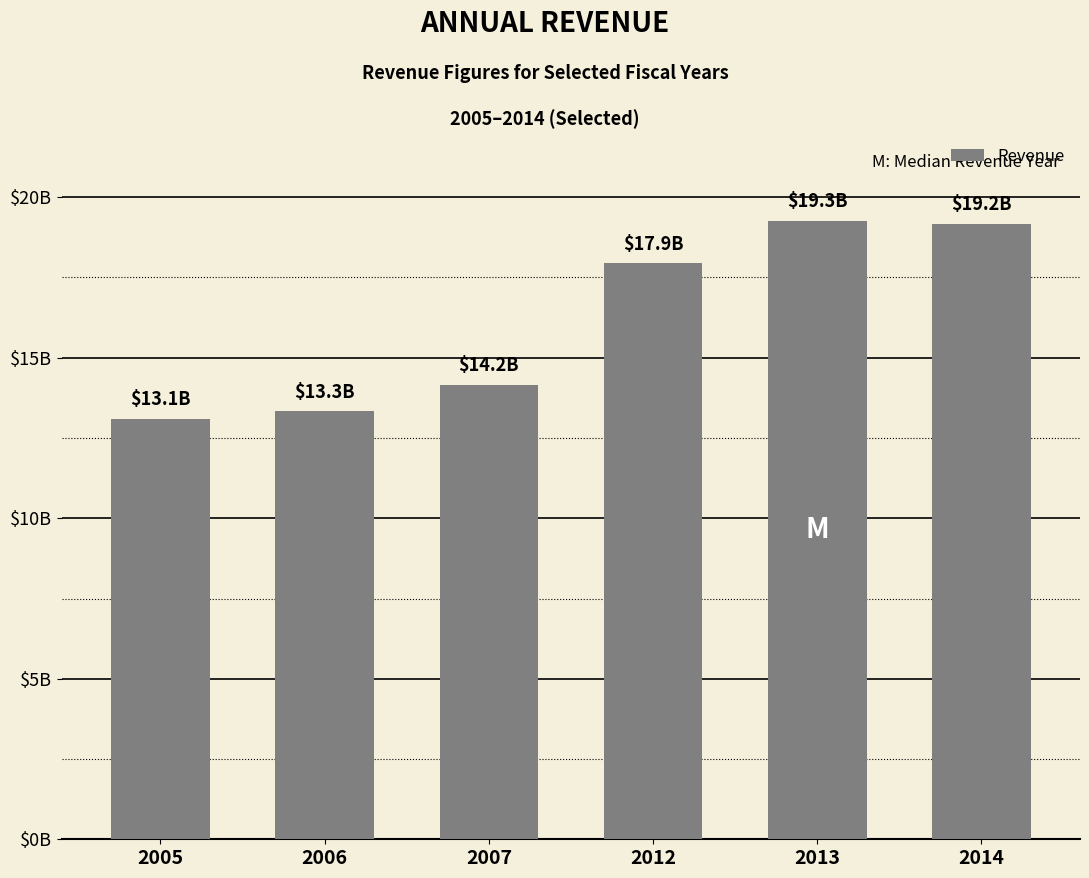

What is the change in value from 2006 to 2012?

+4608000000